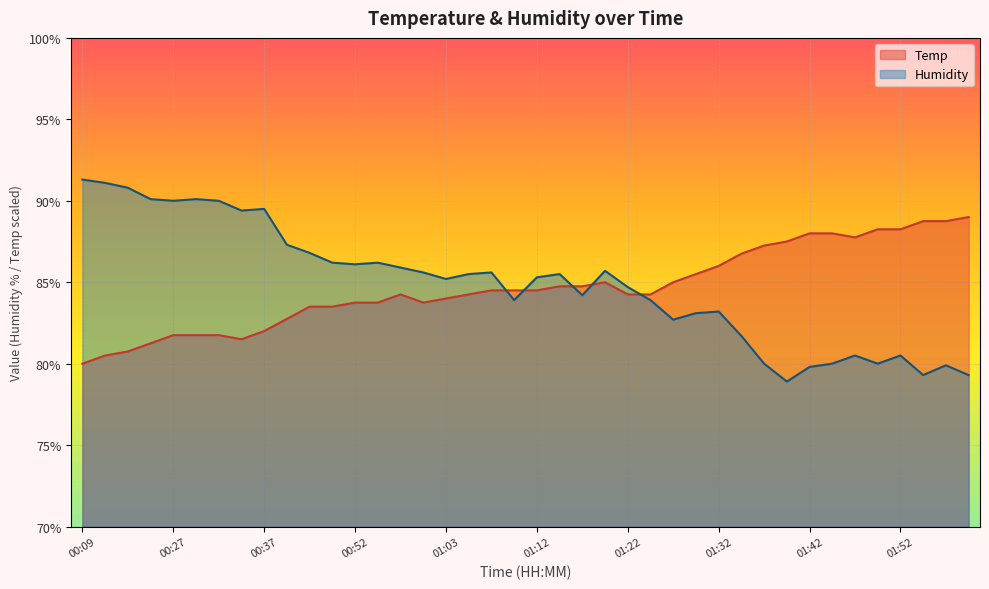

Which series has the largest total across all categories?

Humidity